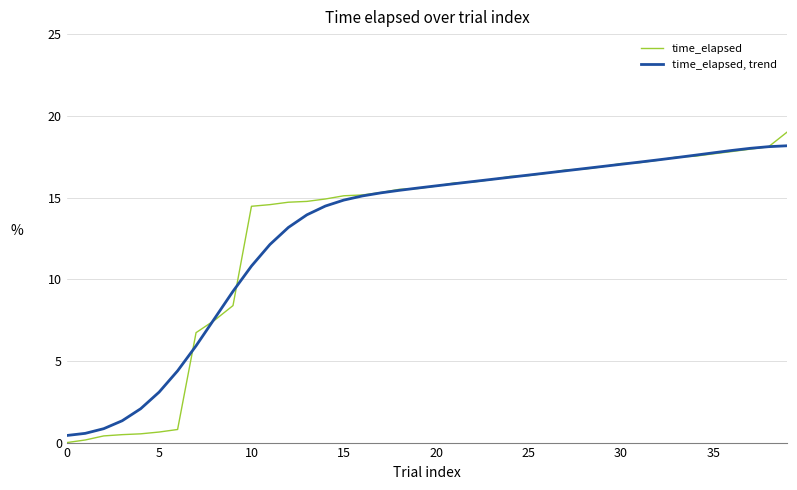

Rank the series by their maximum value, from highest to lowest.

time_elapsed, time_elapsed, trend